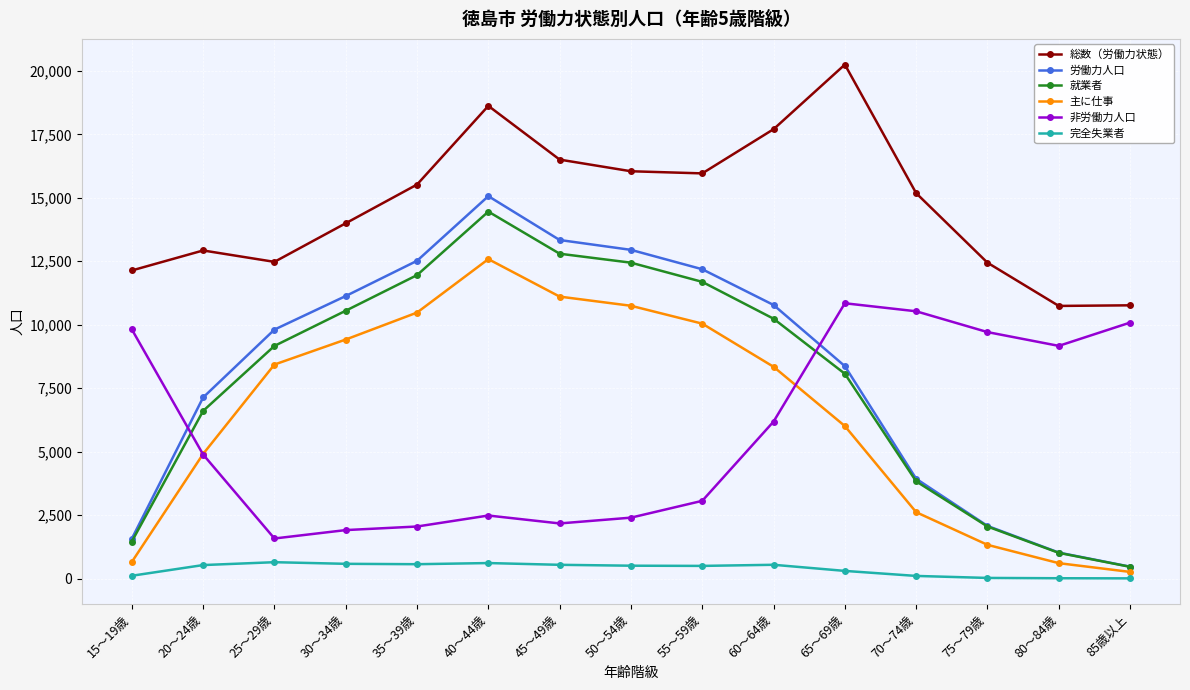

What are all the series names shown in the legend?

総数（労働力状態）, 労働力人口, 就業者, 主に仕事, 非労働力人口, 完全失業者